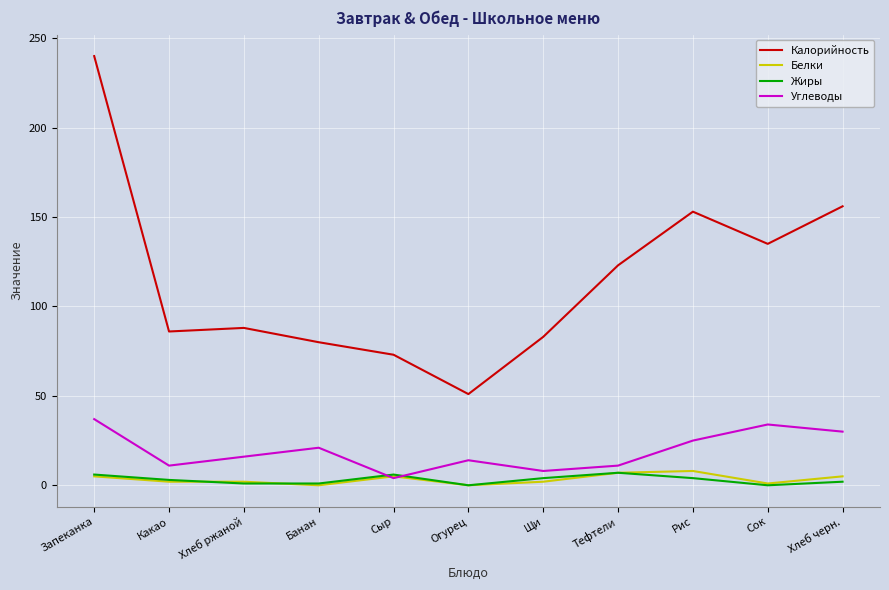

True or false: Углеводы and Калорийность cross at least once.

False